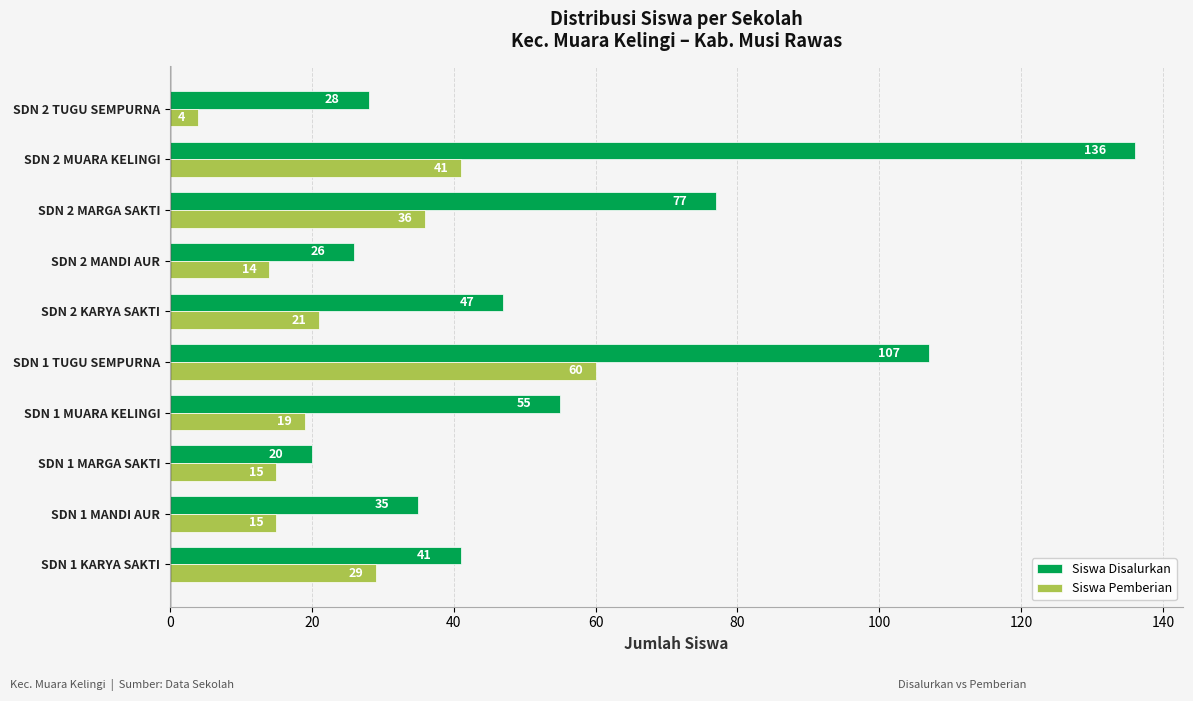

Is it true that Siswa Disalurkan equals 26 at SDN 2 MANDI AUR?

True